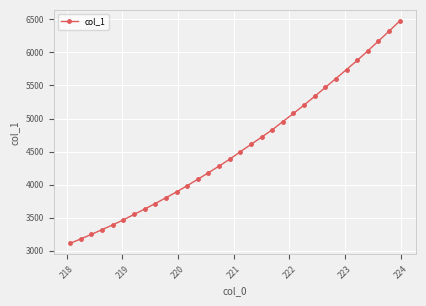

How many series are shown in this chart?

1